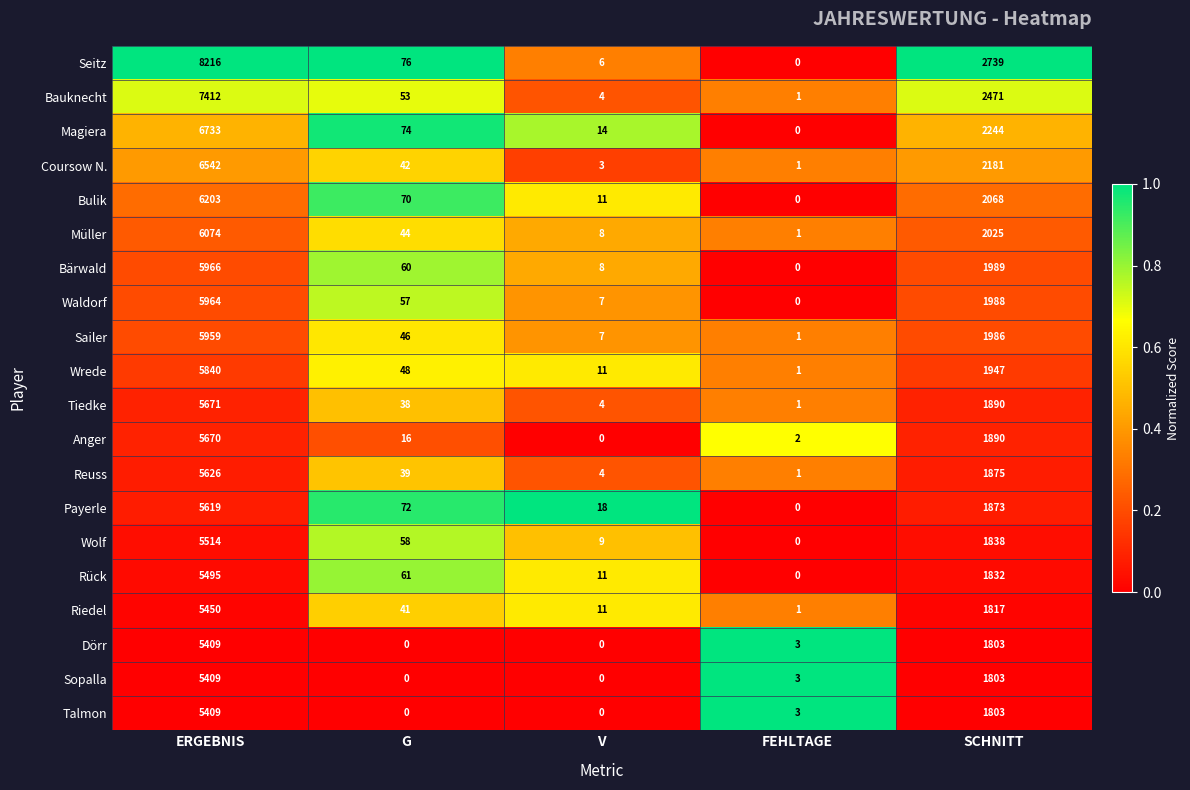

Which category has the lowest value in the Rück series?

FEHLTAGE